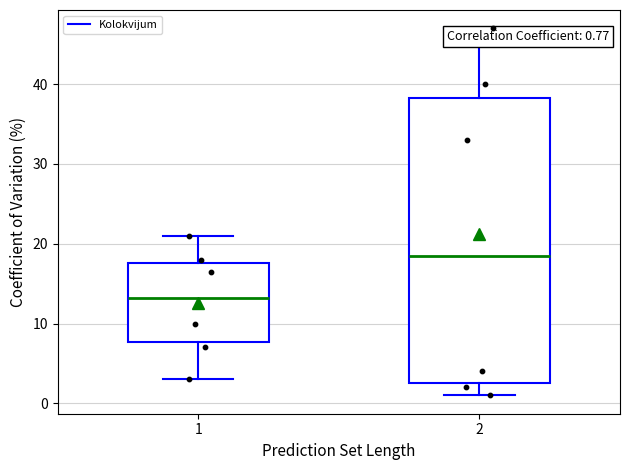

Which box is the tallest, from its lower edge to its upper edge?

2